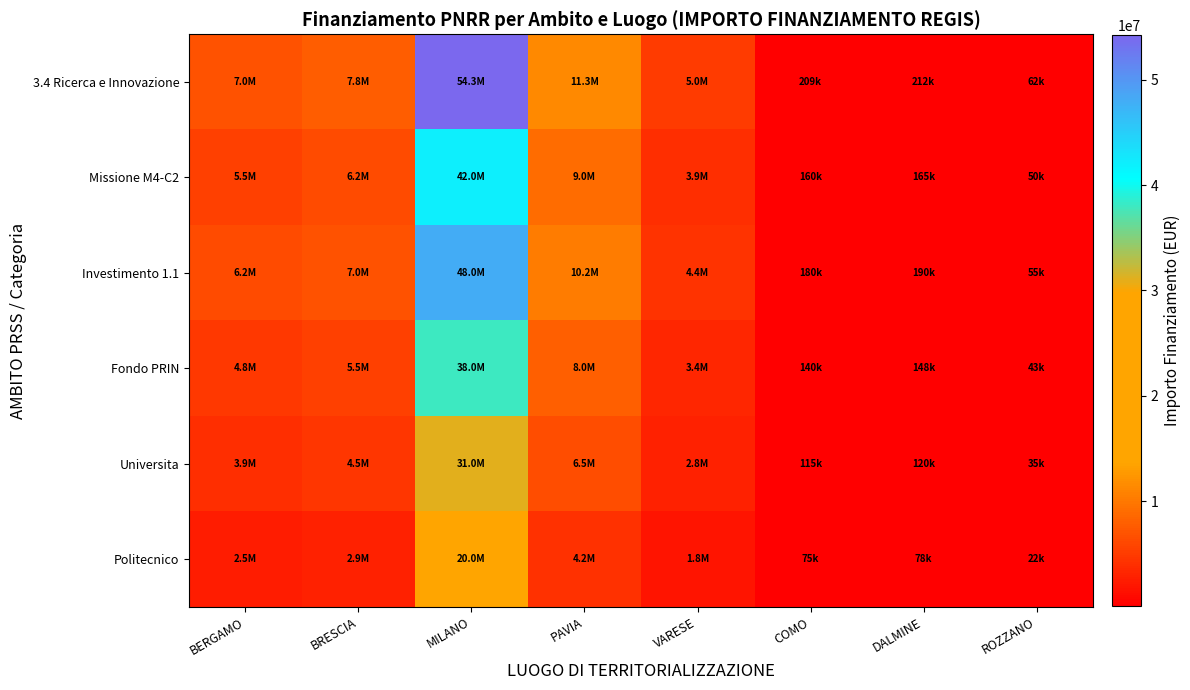

Count the number of categories in the chart.

8